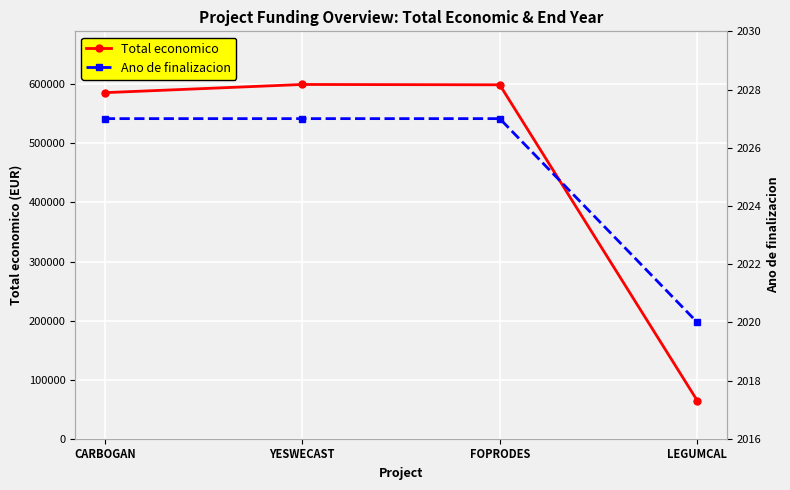

What is the value of the Total economico point at the 2nd from the left?

599792